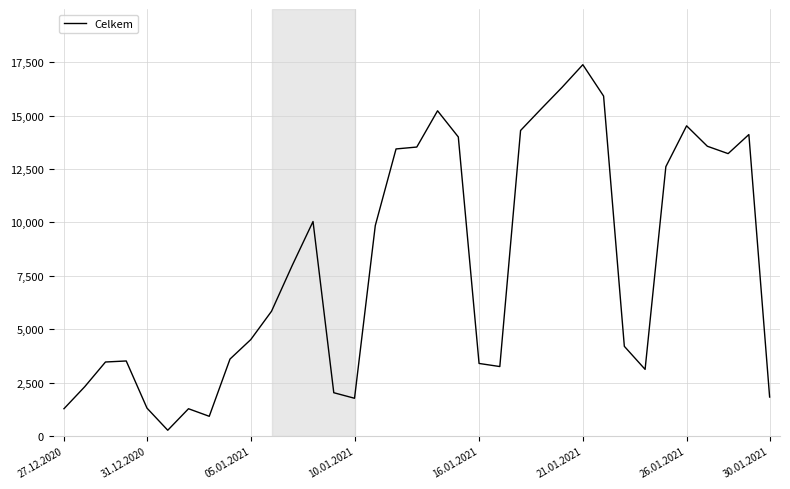

What is the greatest value displayed?

17382